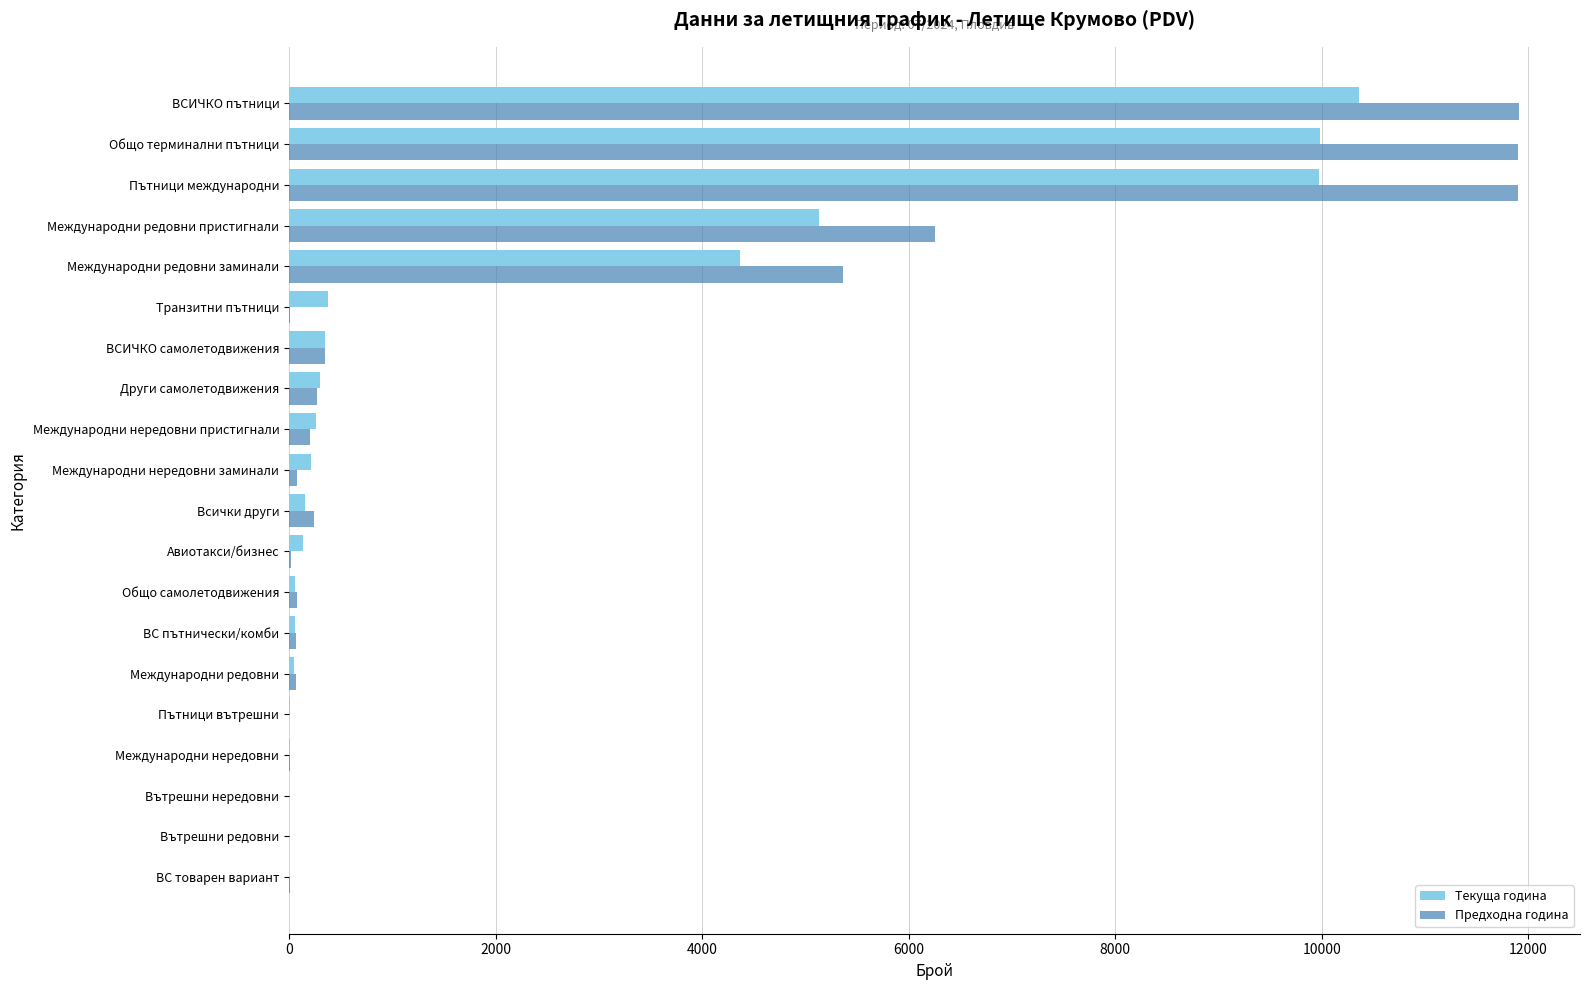

True or false: Текуща година has a value of 0 at Вътрешни редовни.

True